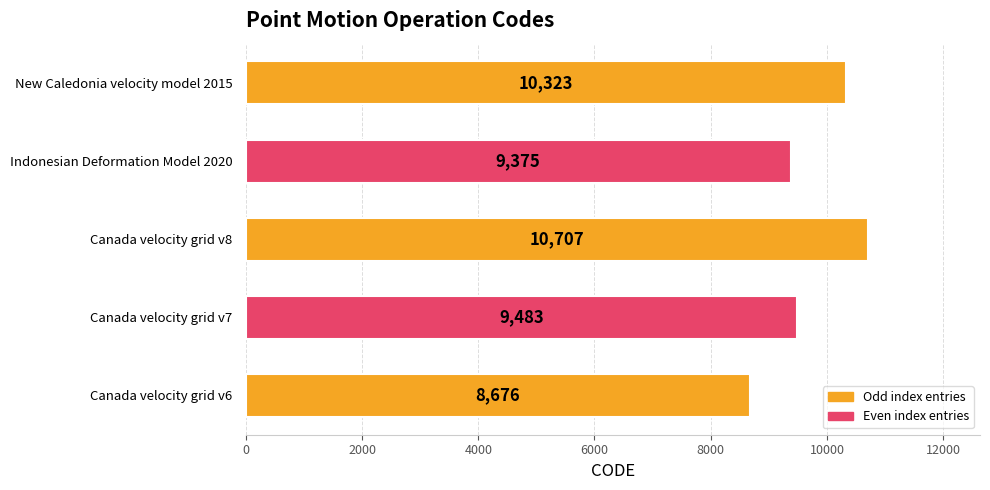

Where is the data nearest to the value 9691?

Canada velocity grid v7